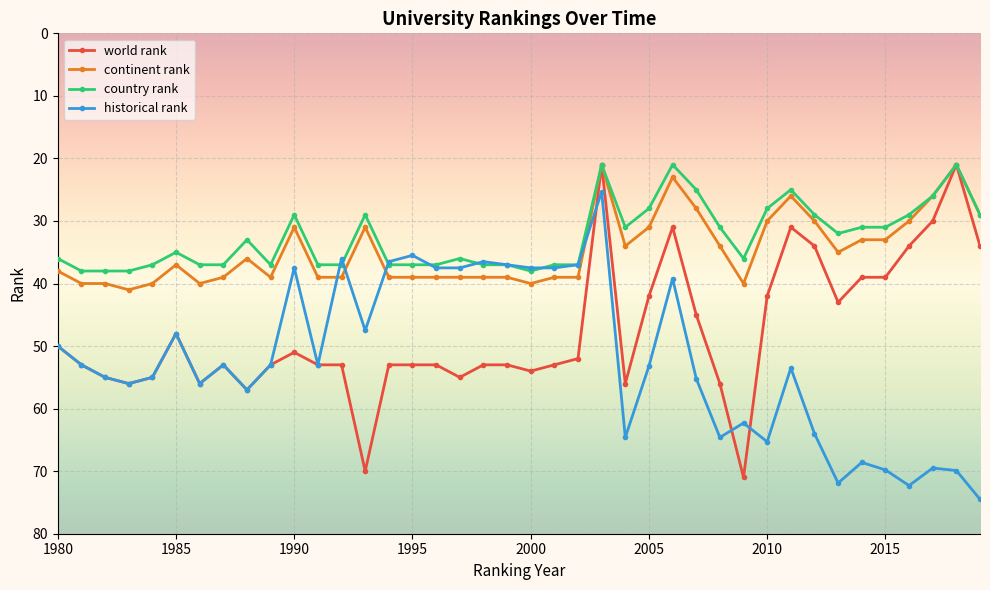

What is the minimum value shown in the chart?

21.0